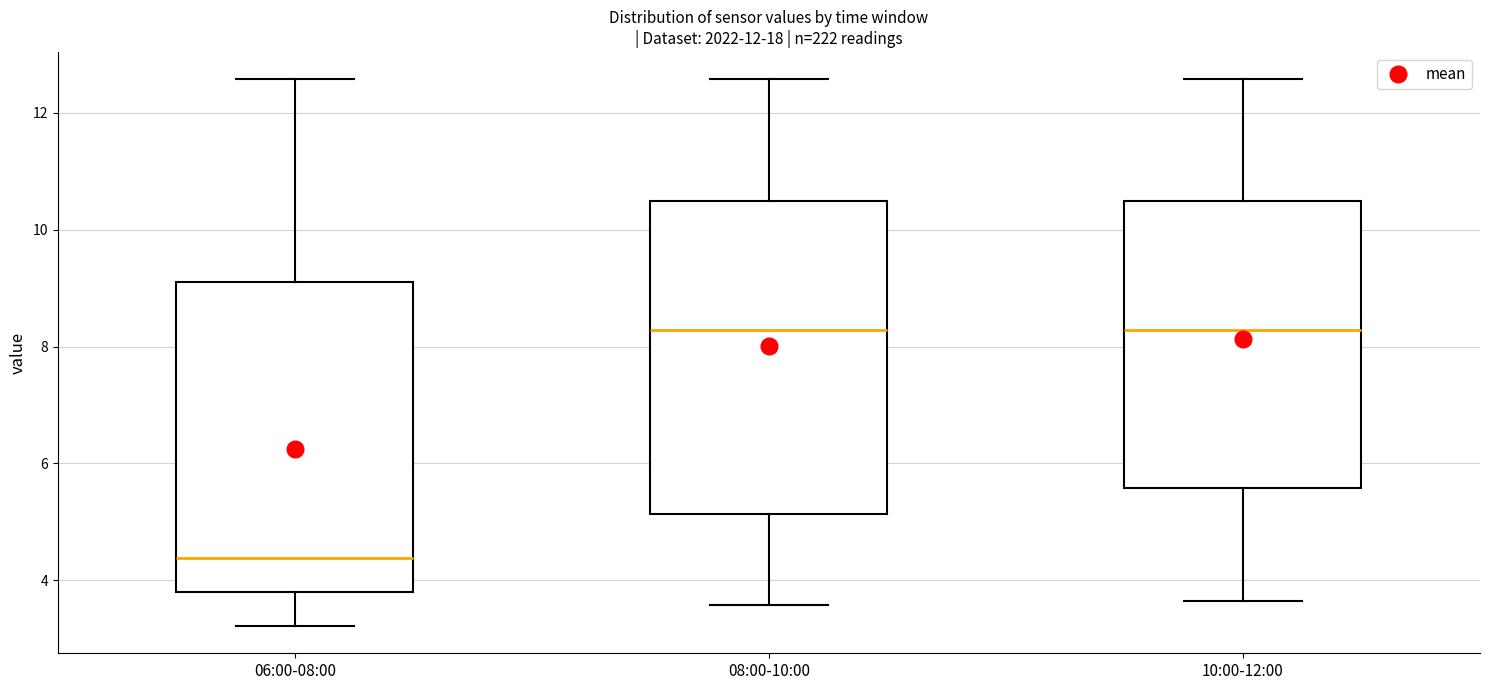

Reading left to right, transcribe this box plot: for each box, give where its median line is, the range the box spans, and where its two whiskers end, as read against the y-axis. The values are not printed on the chart, so give them approximately, as read against the axis.

06:00-08:00: median 4.4, box 3.8 to 9.0, whiskers 3.2 to 12.6
08:00-10:00: median 8.2, box 5.2 to 10.4, whiskers 3.6 to 12.6
10:00-12:00: median 8.2, box 5.6 to 10.4, whiskers 3.6 to 12.6